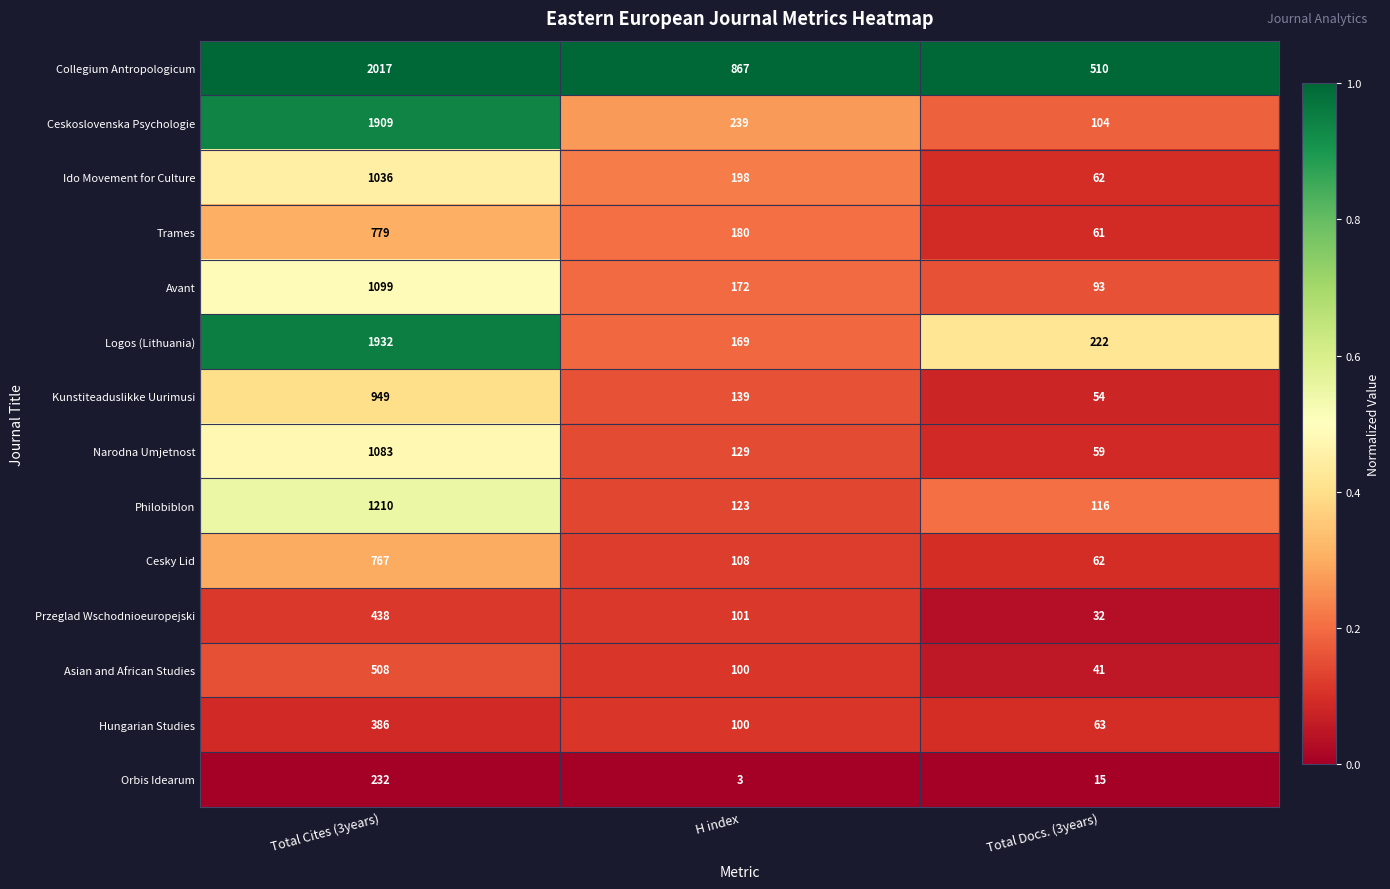

What is the total value across all series at Total Docs. (3years)?

1494